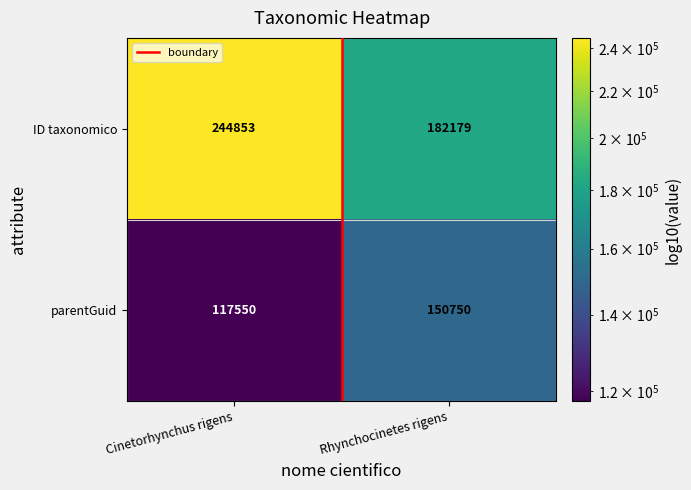

What is the approximate value of parentGuid at Cinetorhynchus rigens, to the nearest 10?

117550